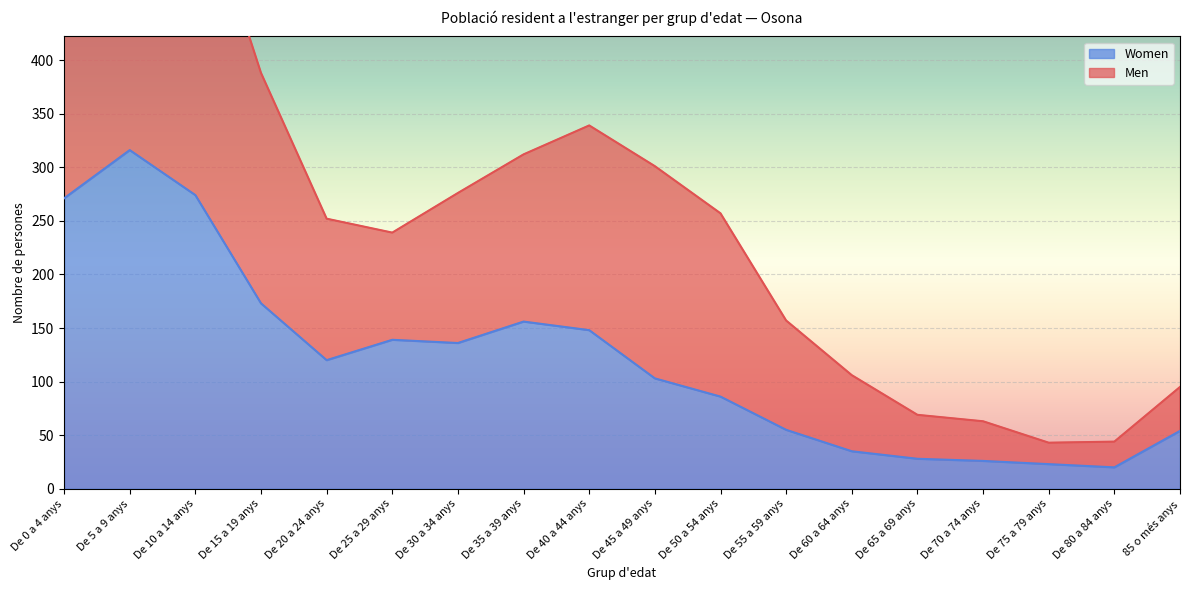

List the series in order of their peak value, highest first.

Men, Women